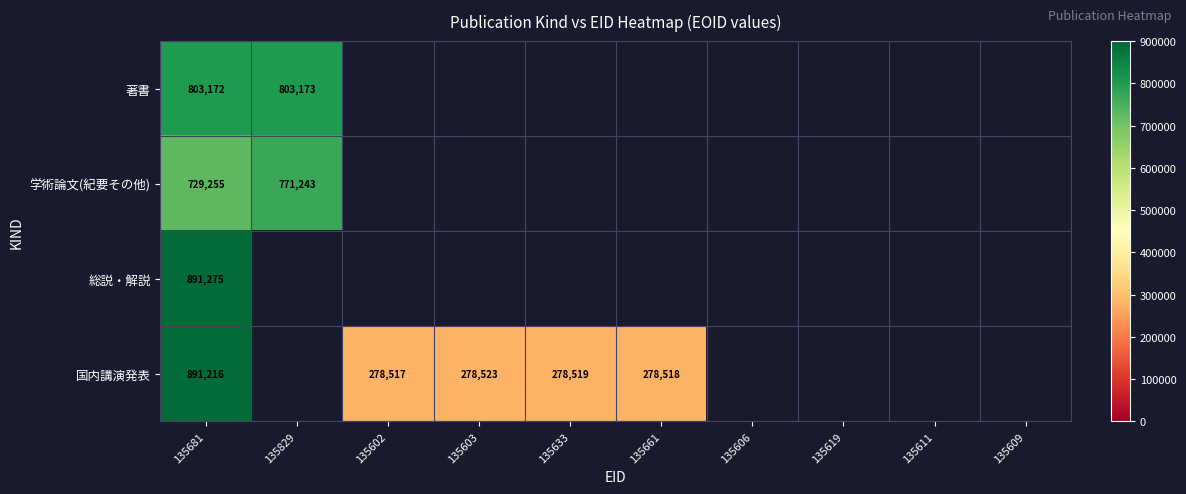

True or false: 国内講演発表 has a value of 891216 at 135681.

True